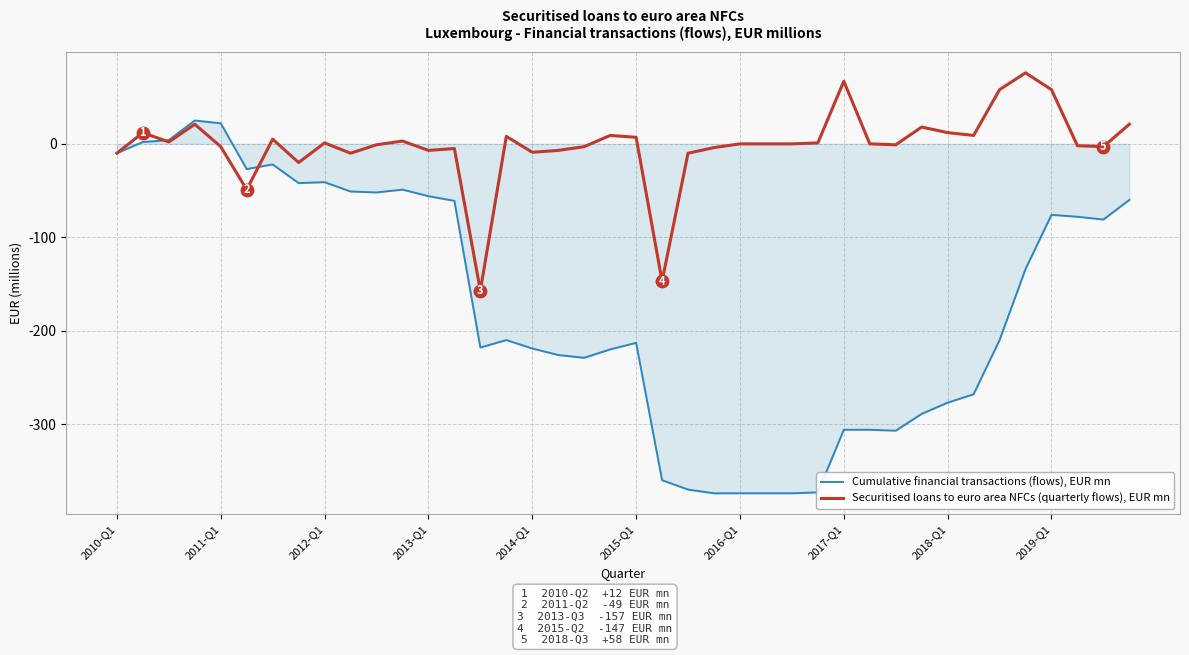

What is the difference between the maximum and minimum values in the Securitised loans to euro area NFCs (quarterly flows), EUR mn series?

233